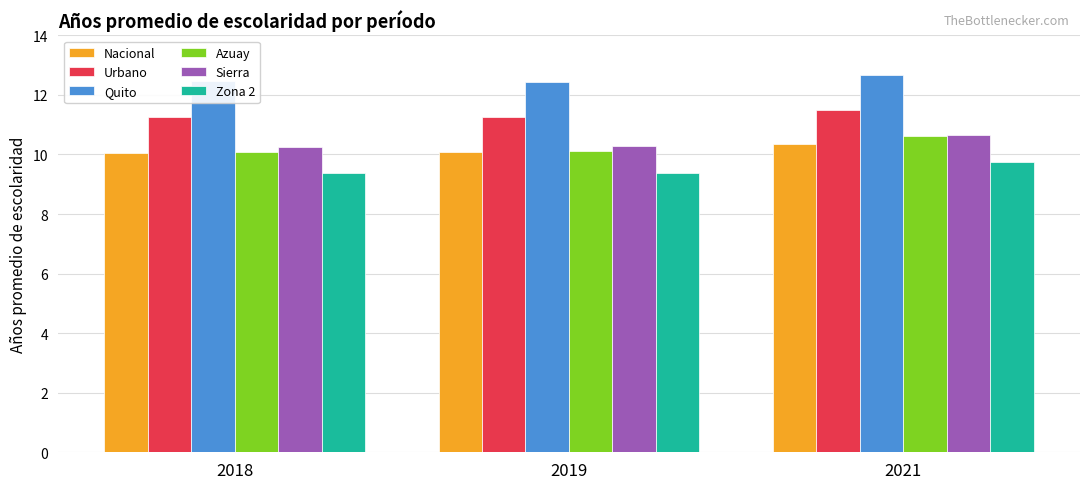

Which category has the highest value in the Sierra series?

2021